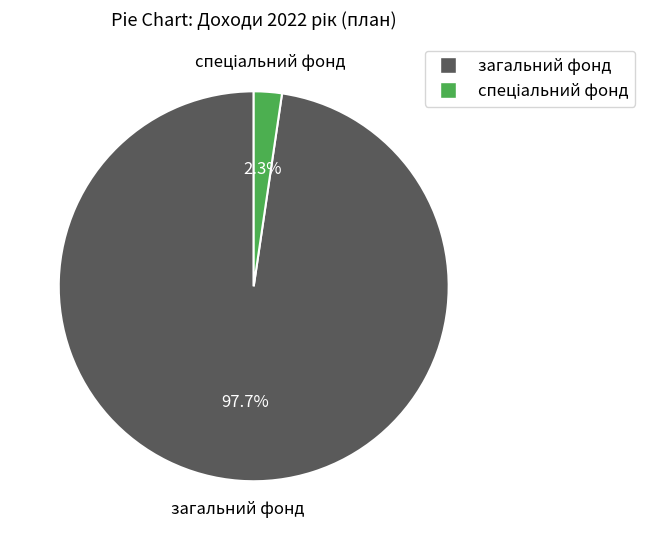

Is there a majority slice in this chart?

Yes